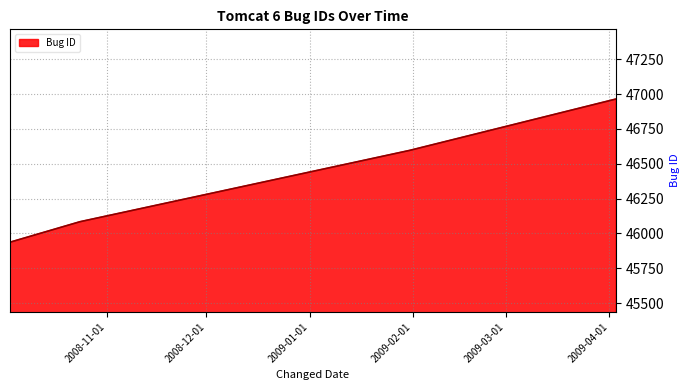

True or false: the data has more than 1 interior local peaks.

False